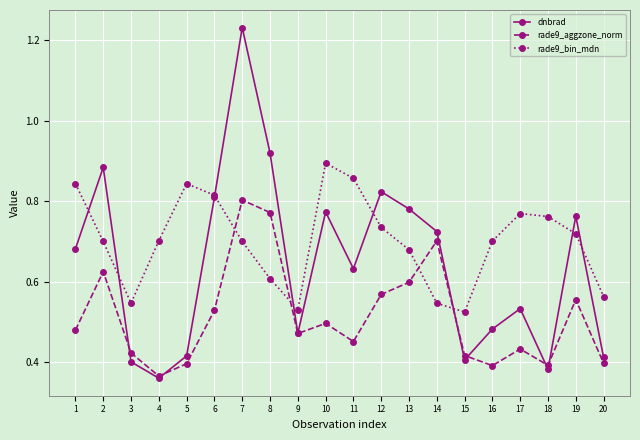

Which series changed the most between 1 and 18?

dnbrad